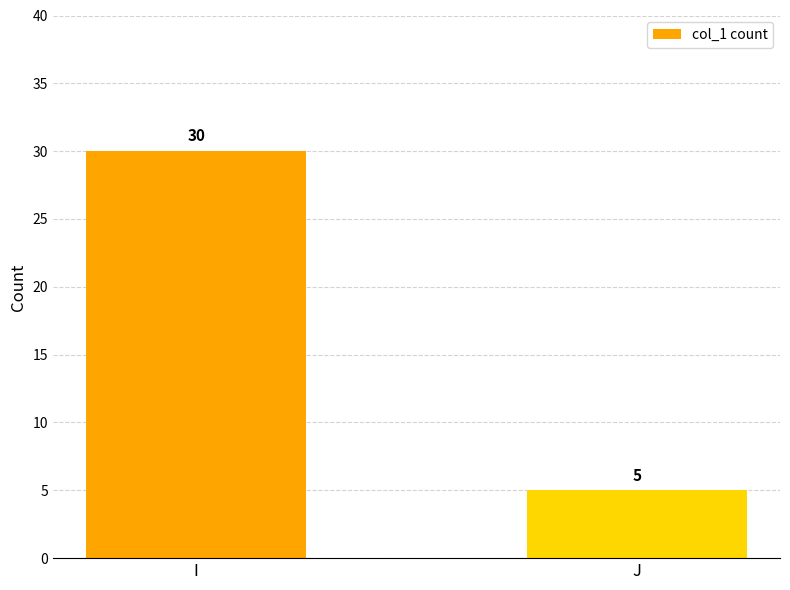

What is the minimum value shown in the chart?

5